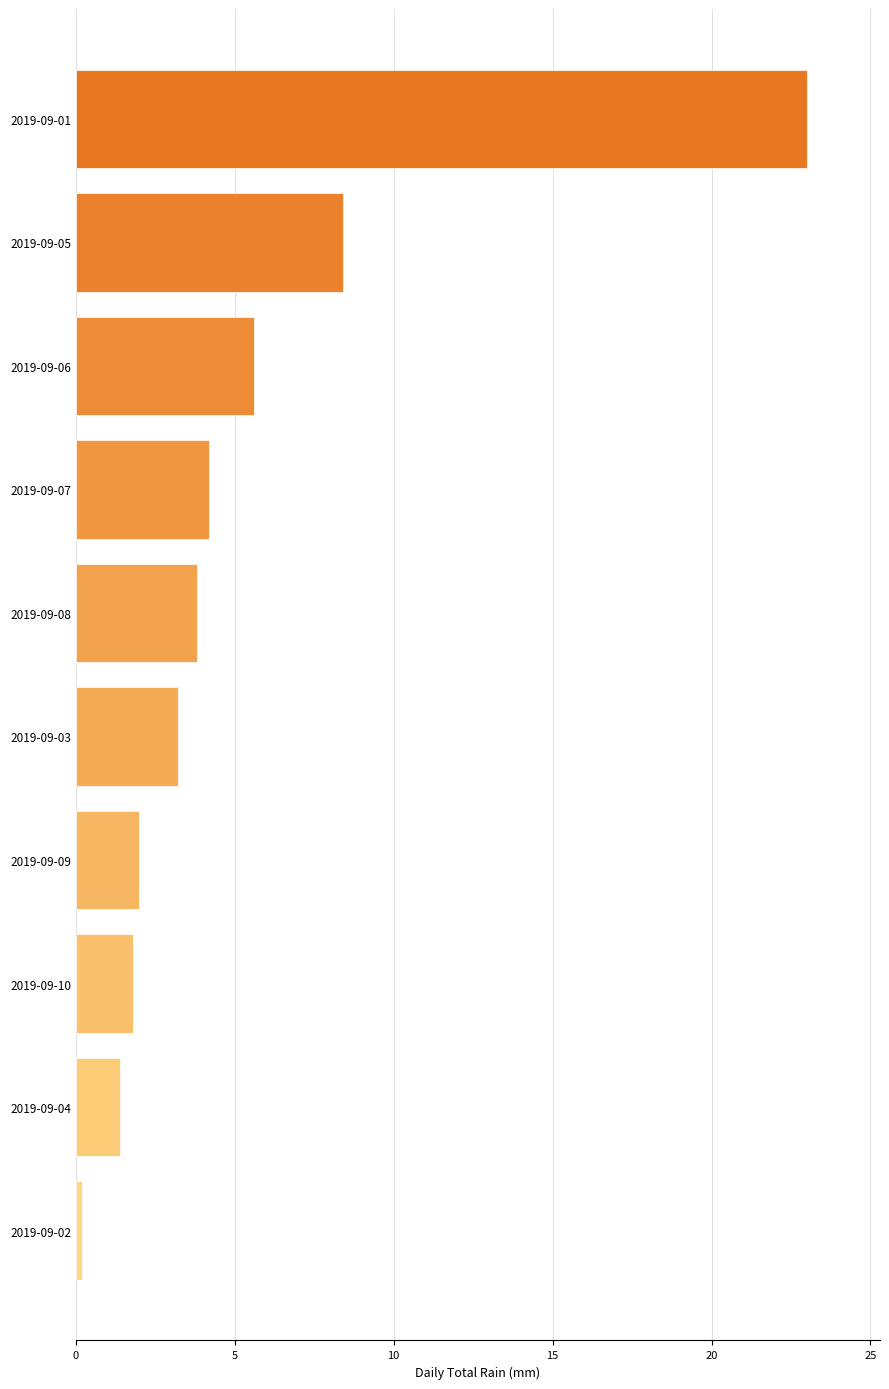

How many values are below 3?

4